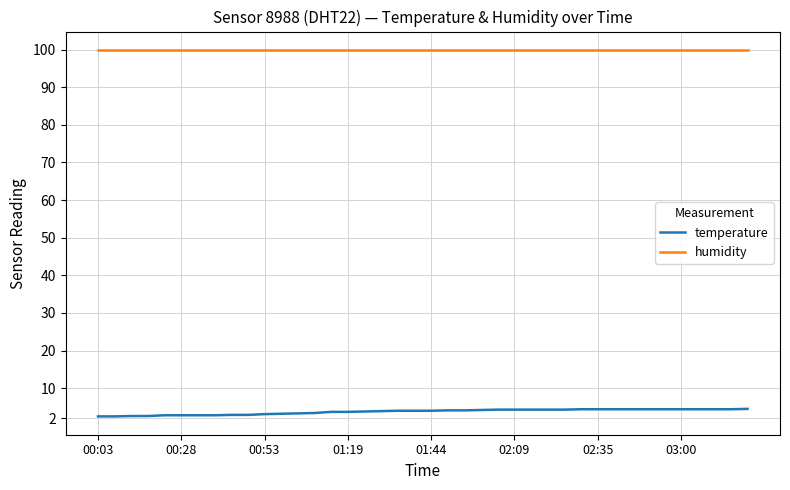

What is the smallest value displayed?

2.5